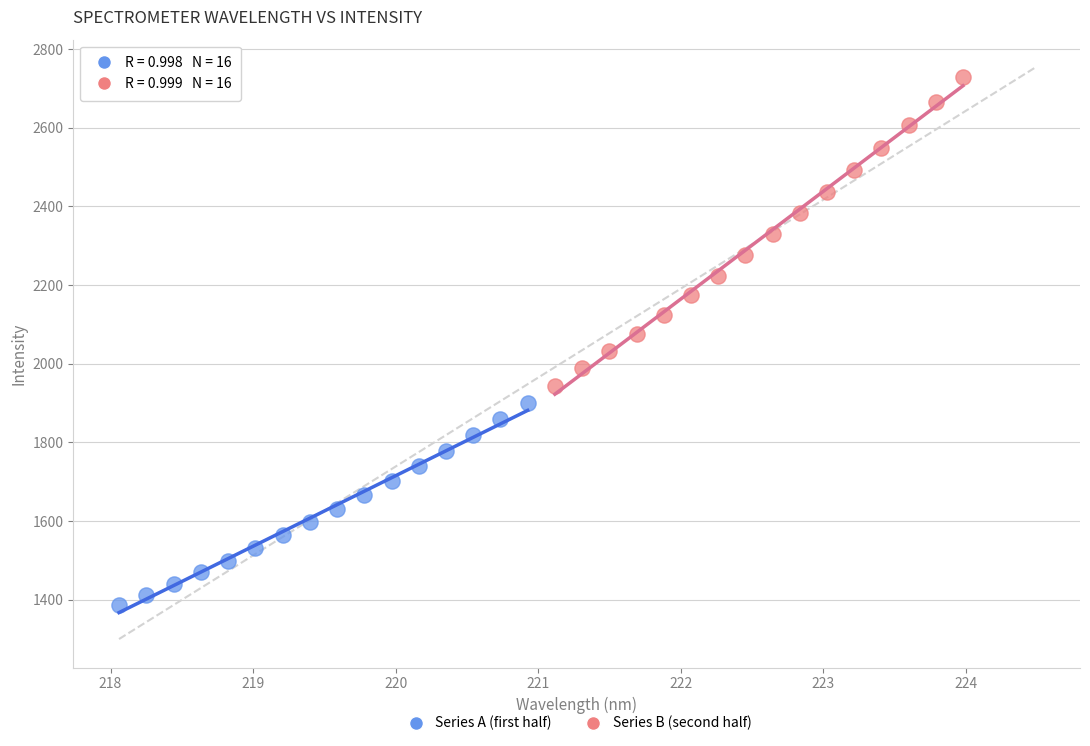

Which series contains the lowest Y value?

Series A (first half)